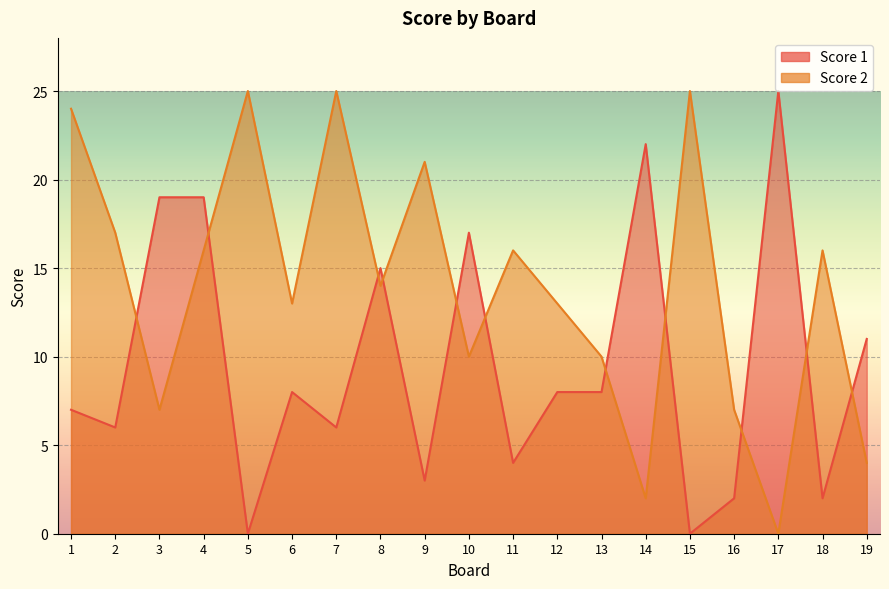

What is the total value across all series at 10?

27